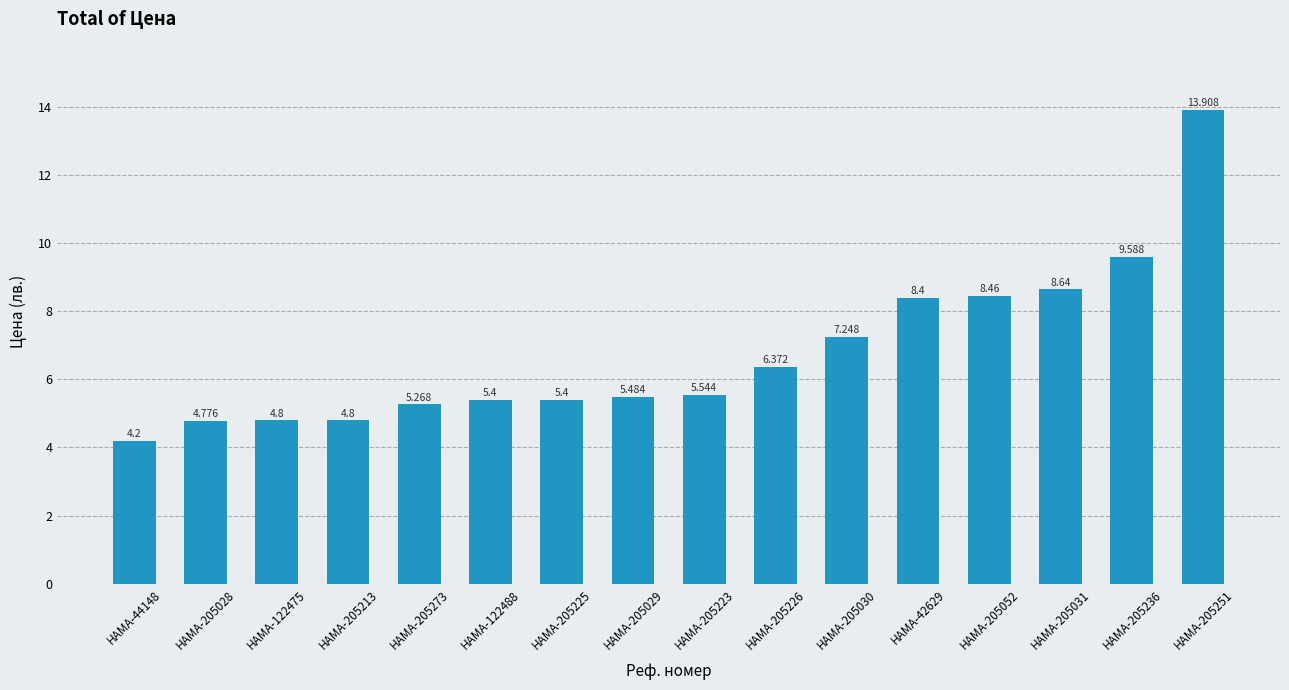

What is the difference between the maximum and minimum values?

9.7